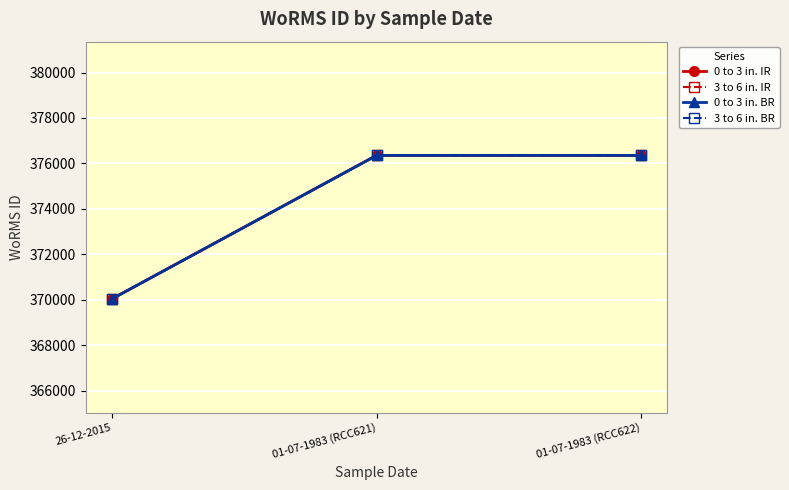

What is the greatest value displayed?

376356